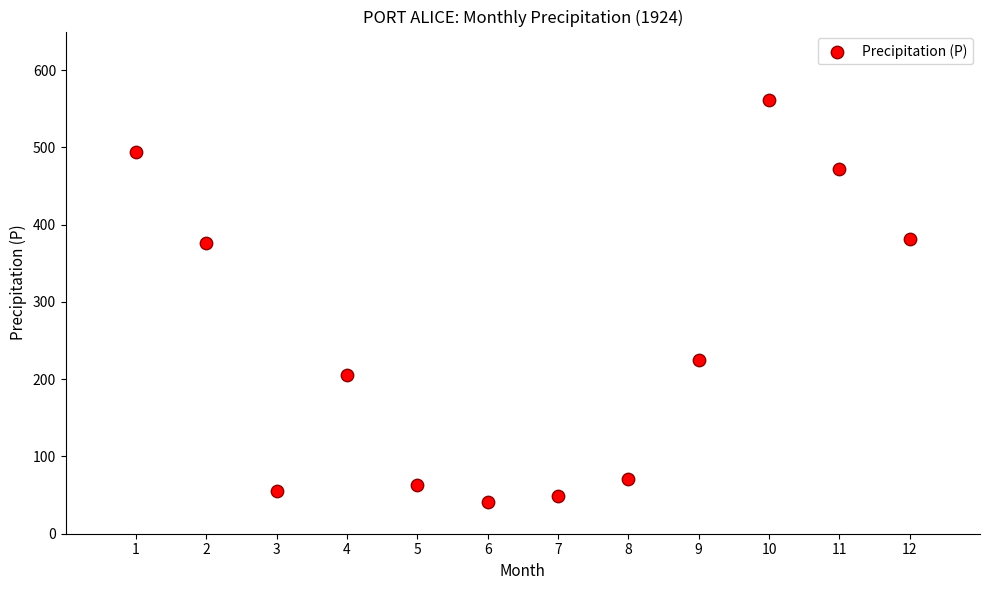

What is the range of X values (max minus min)?

11.0